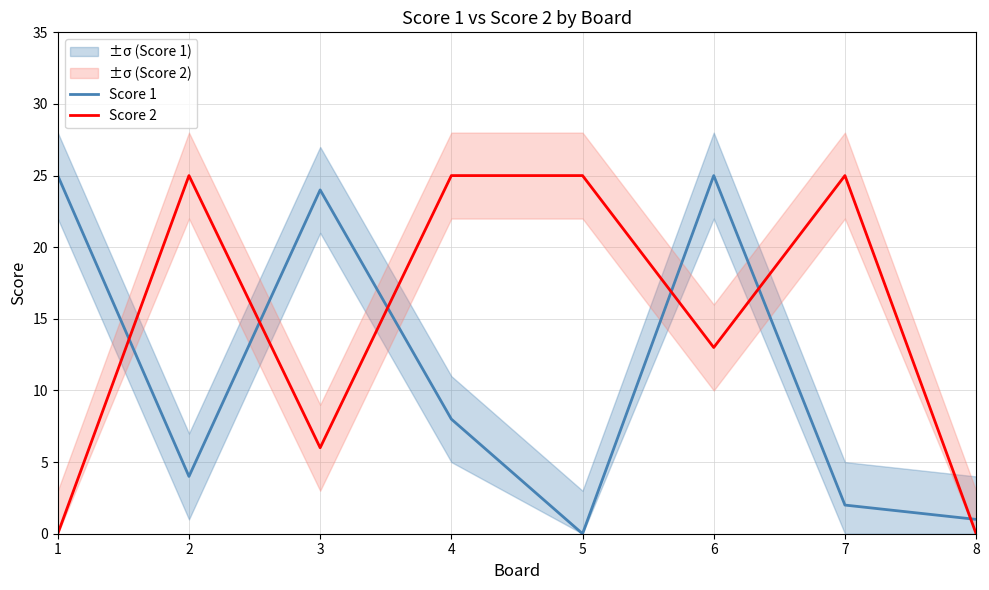

What is the difference between the maximum and second lowest values in the Score 2 series?

25